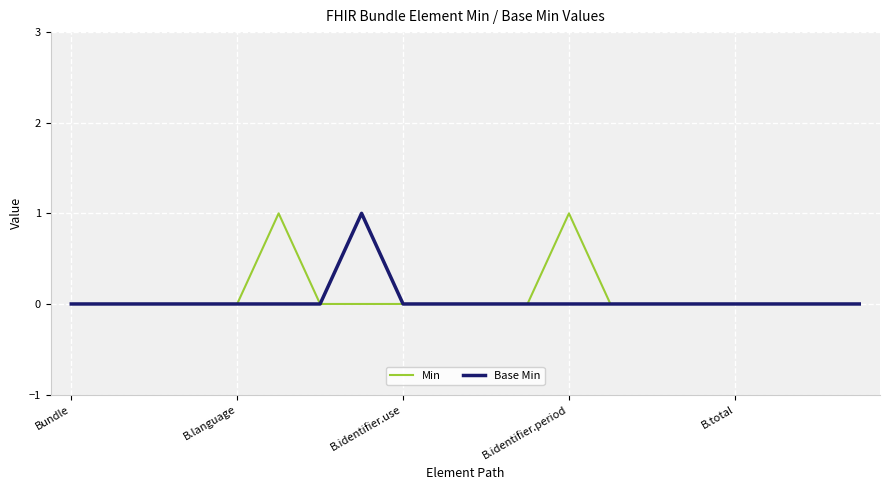

What are all the series names shown in the legend?

Min, Base Min